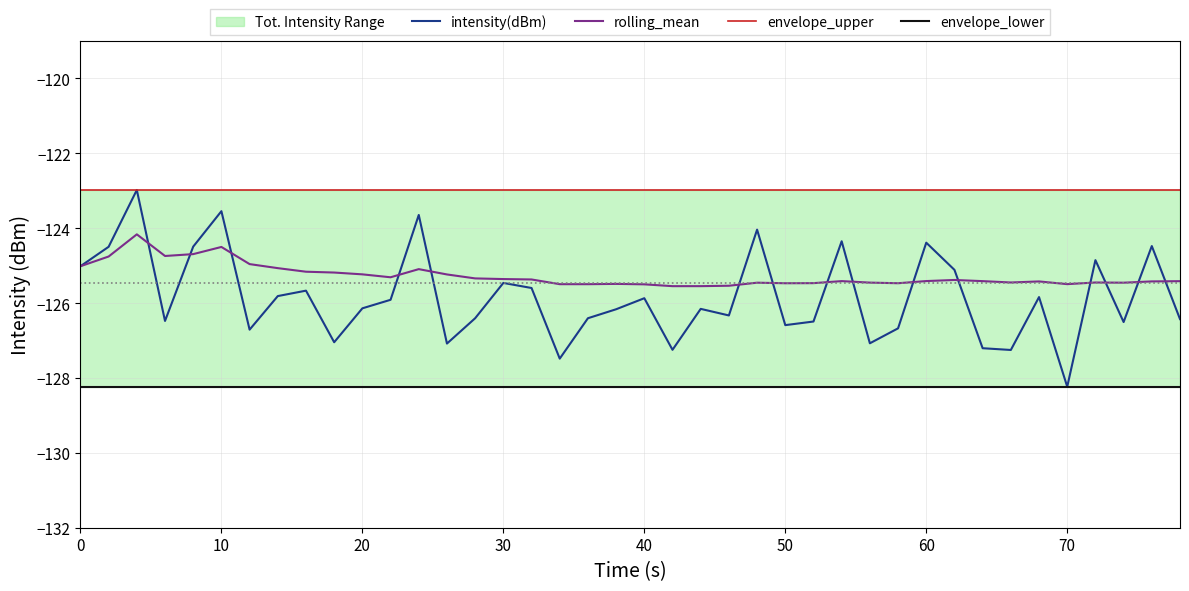

True or false: intensity(dBm) has a value of -82.6 at 70.

False